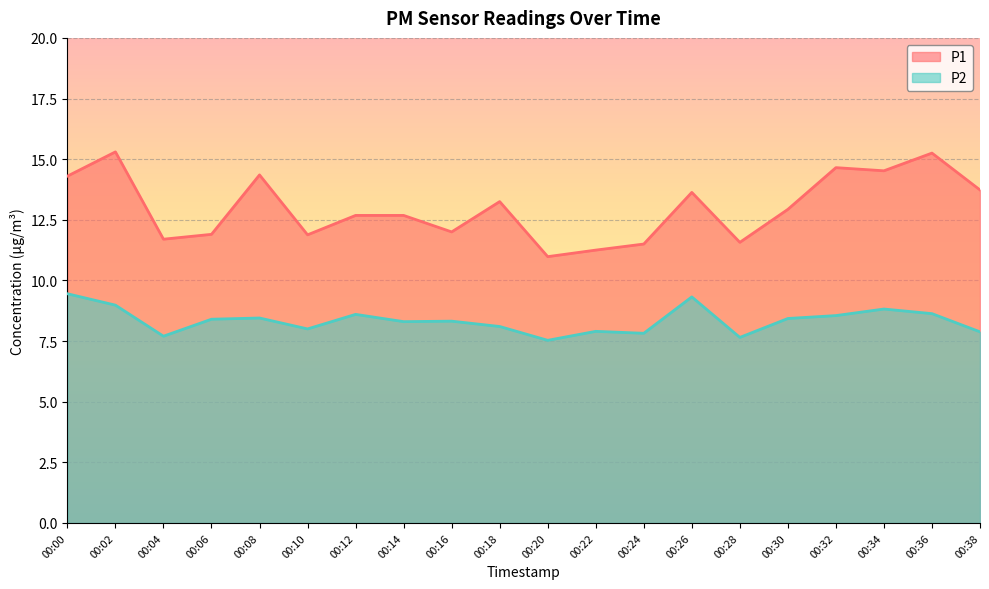

List the series in order of their peak value, highest first.

P1, P2